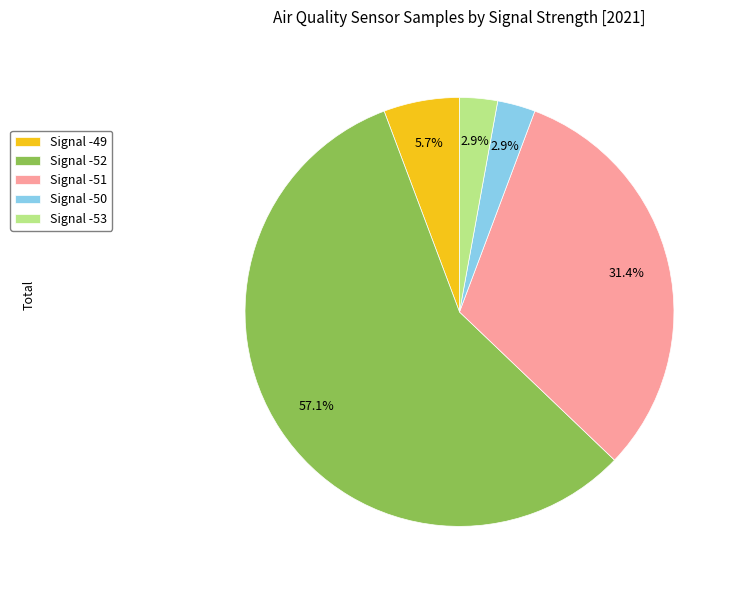

Do Signal -51 and Signal -52 together represent more than half of the pie?

Yes